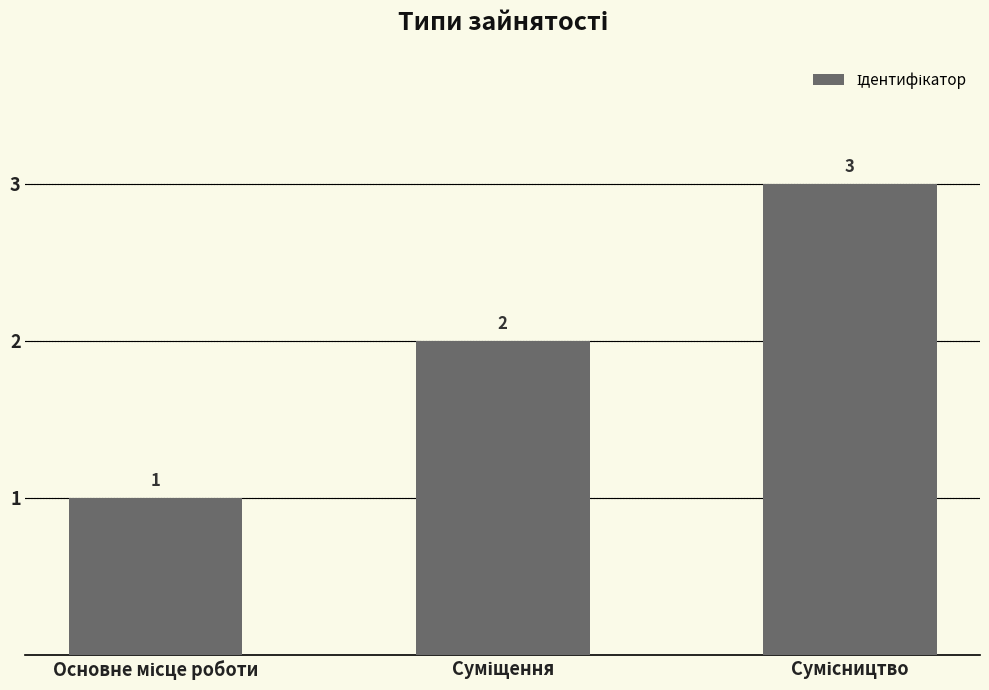

Count the values in the range 1 to 3.

3